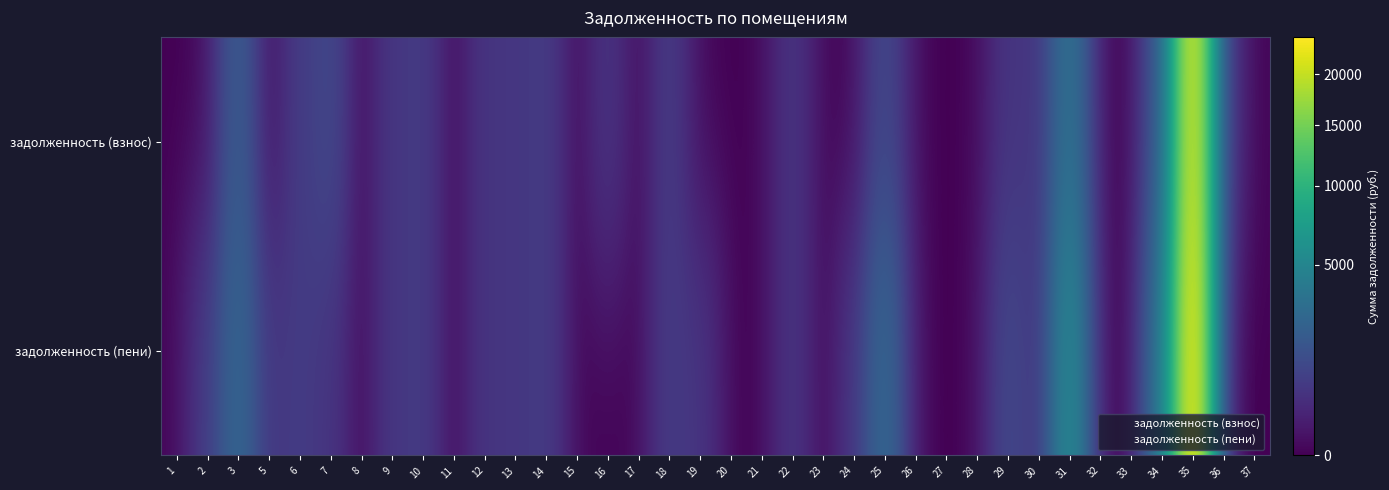

How many distinct data groups are displayed?

2